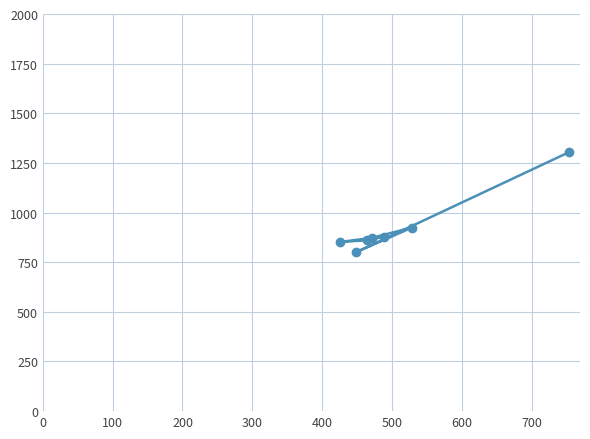

What is the smallest value displayed?

801.0